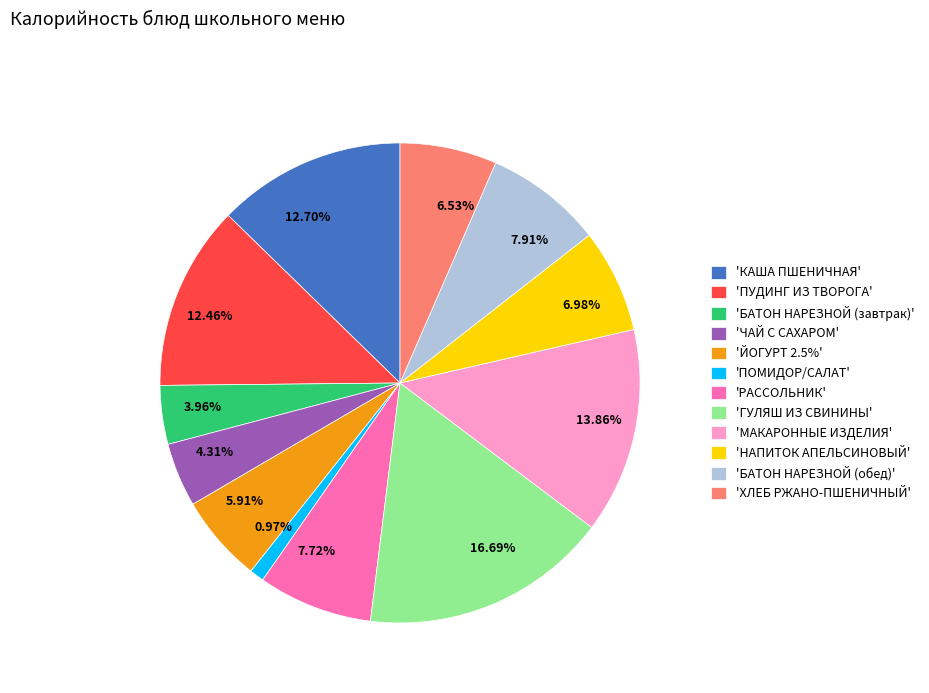

Is there any slice that represents more than half of the pie?

No